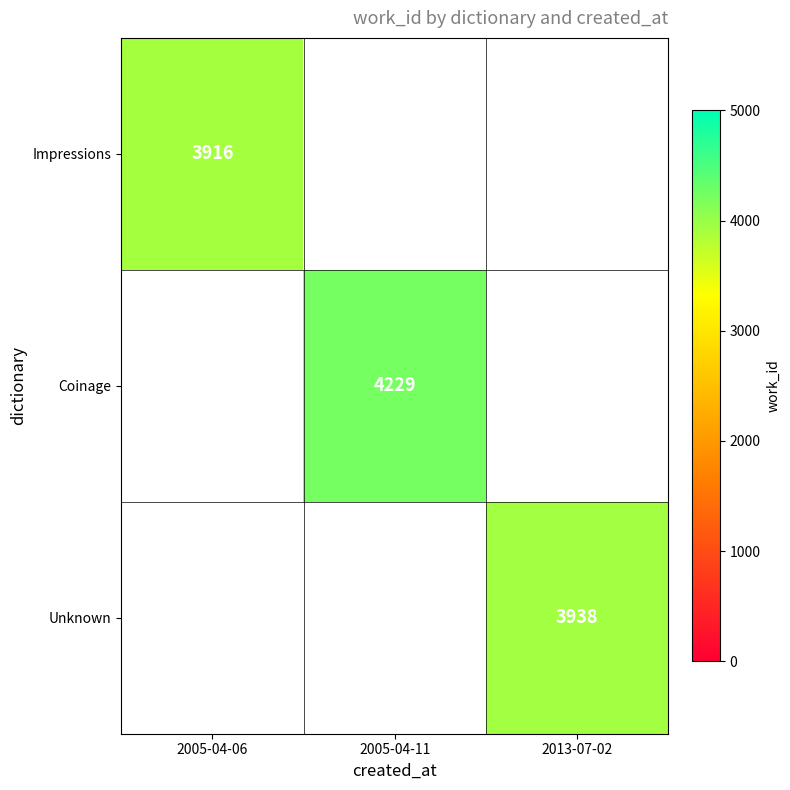

The value of Impressions at 2005-04-06 is 3916. True or false?

True